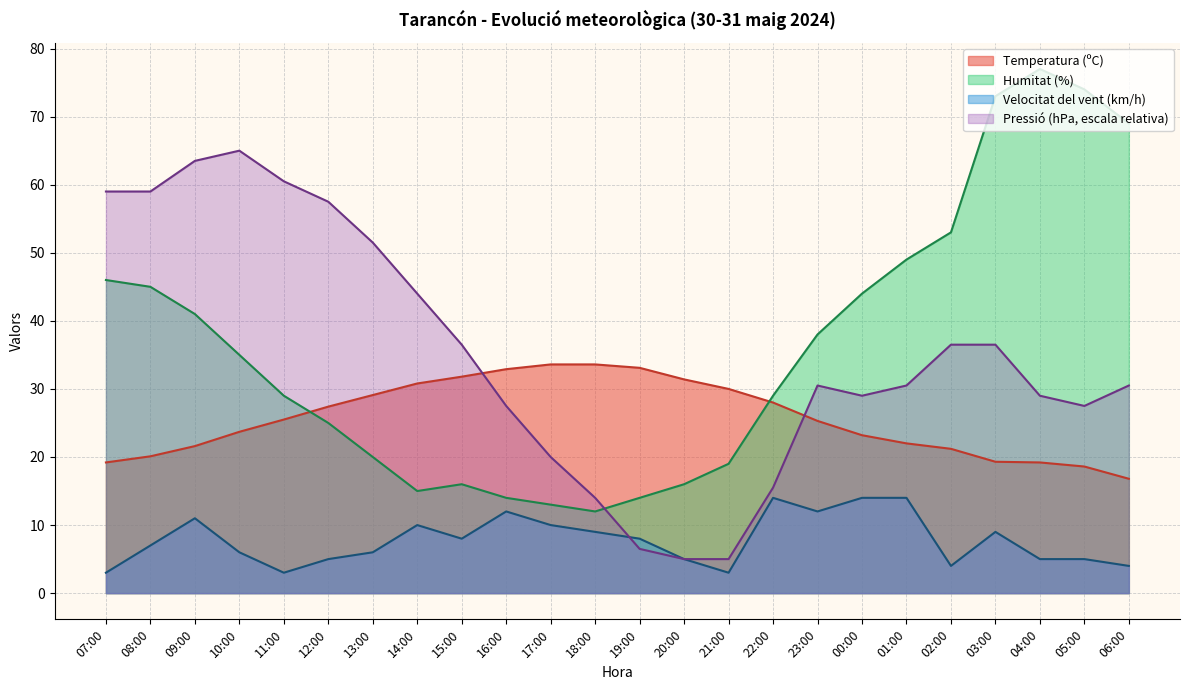

True or false: Velocitat del vent (km/h) and Pressió (hPa) intersect in this chart.

True